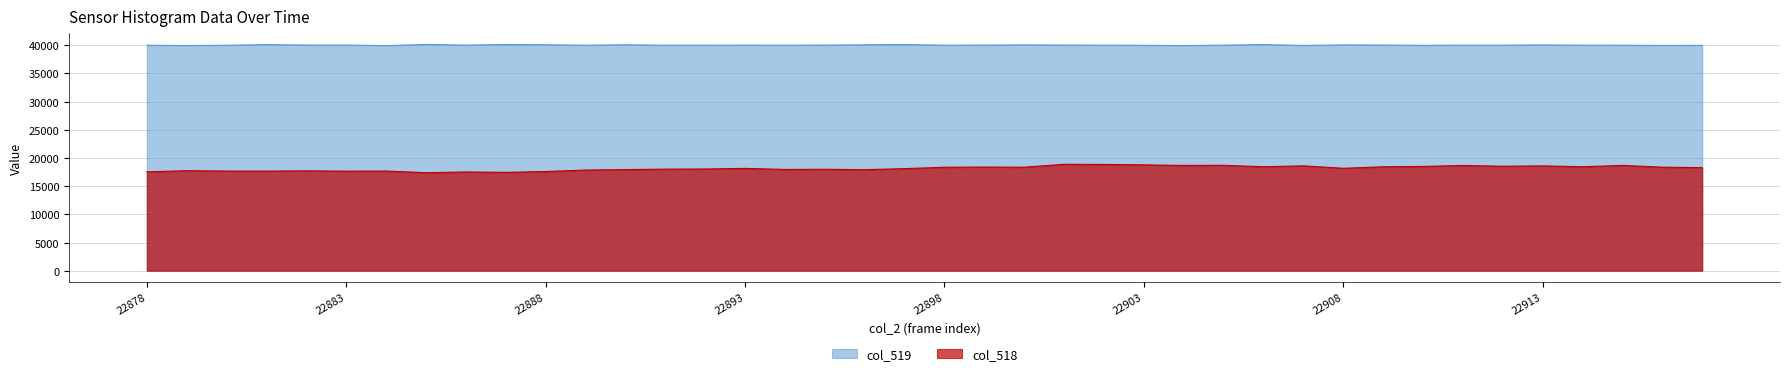

What are all the series names shown in the legend?

col_519, col_518